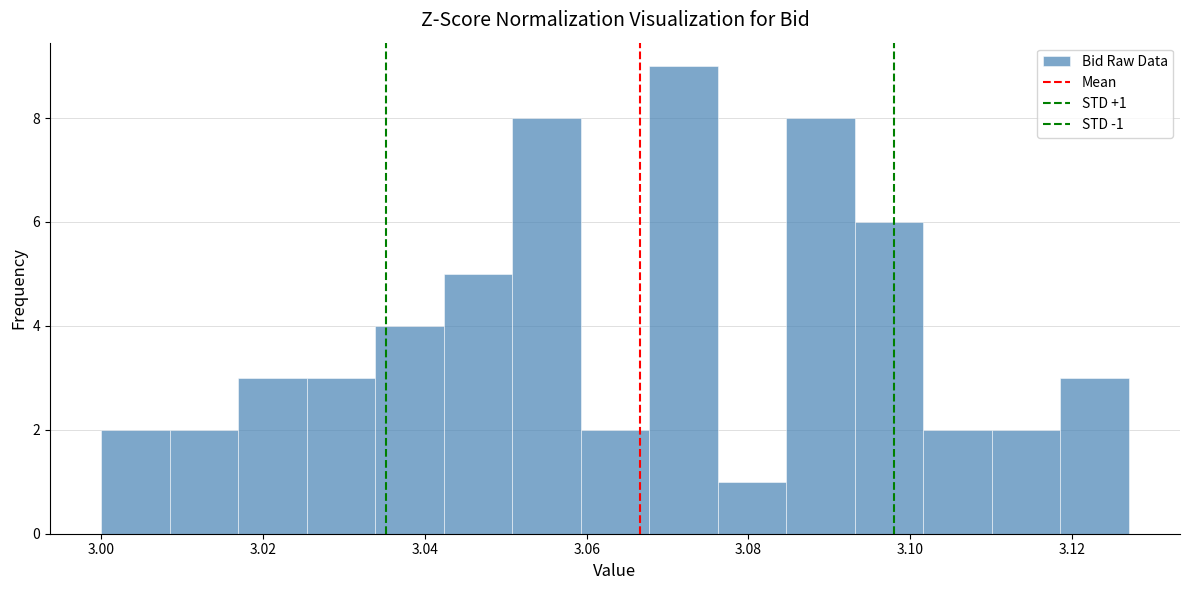

Over which range of the x-axis is the bar tallest?

3.068 to 3.076